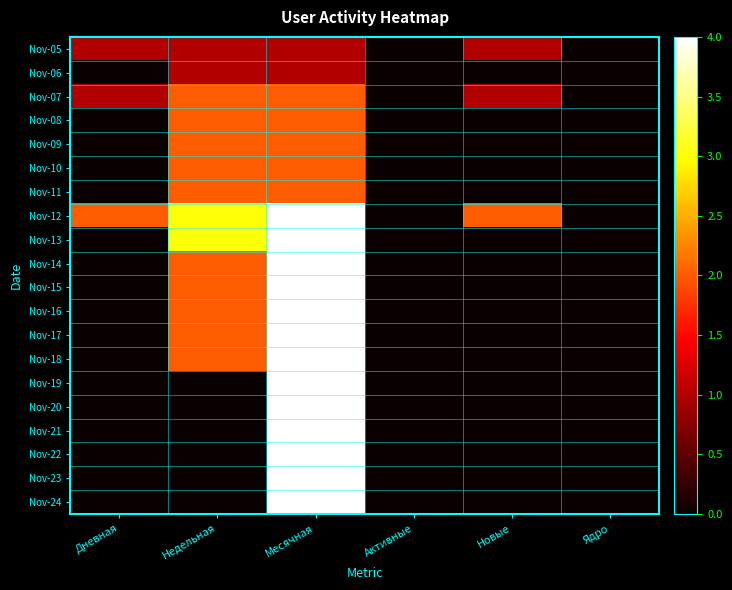

Between Новые and Активные, which is larger?

Новые